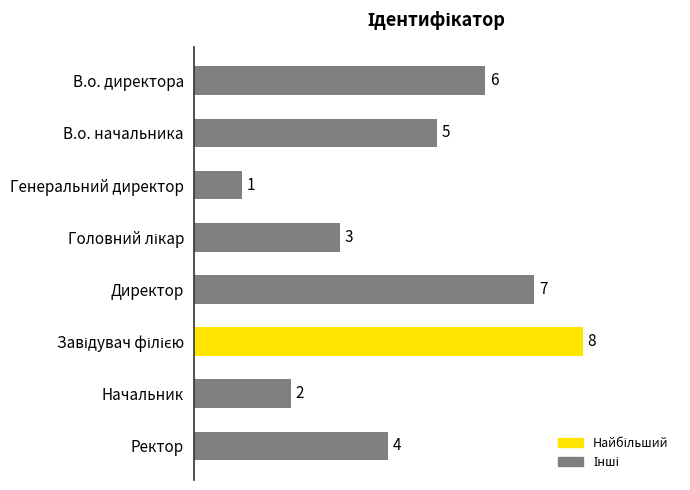

Between В.о. директора and Генеральний директор, which is larger?

В.о. директора